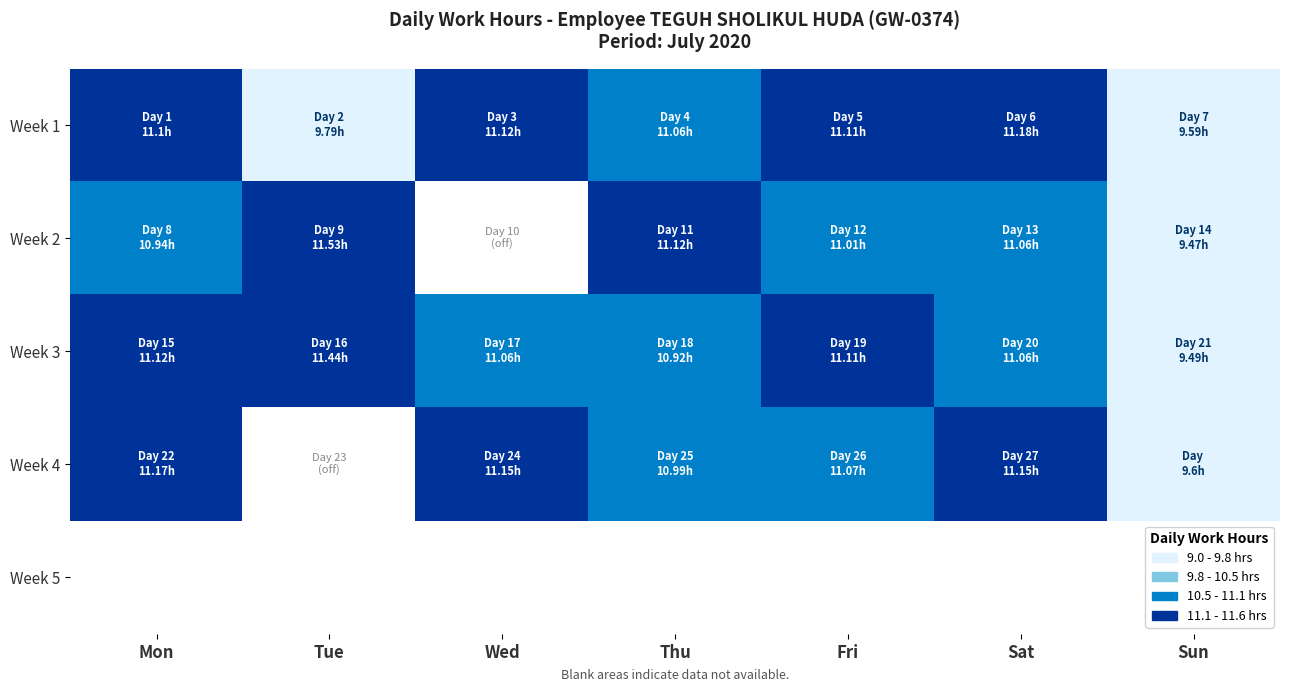

What is the difference between the maximum and minimum values in the Week 3 series?

1.9